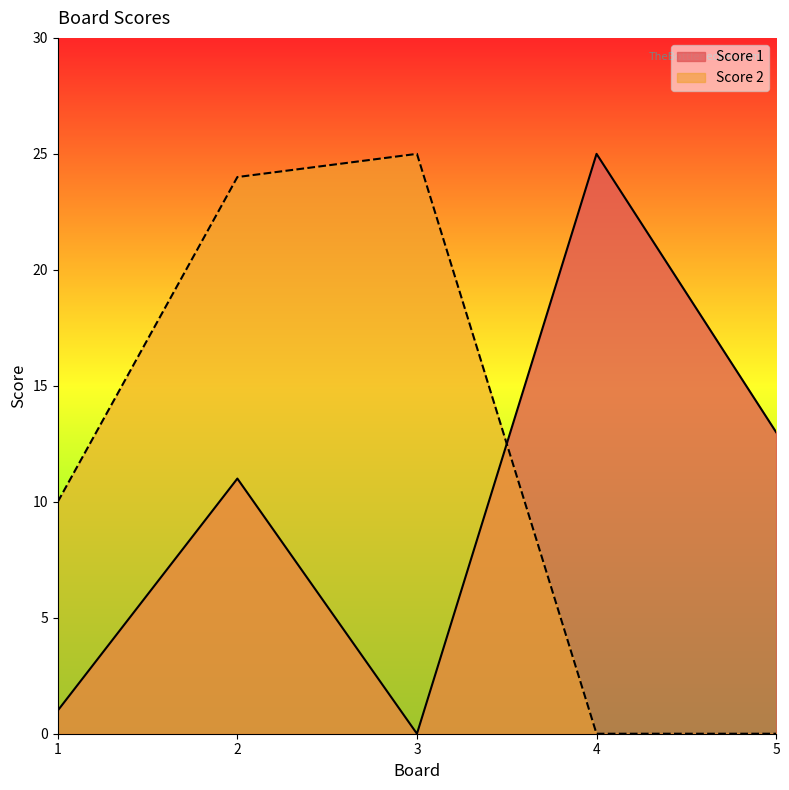

Which category has the highest value in the Score 1 series?

4